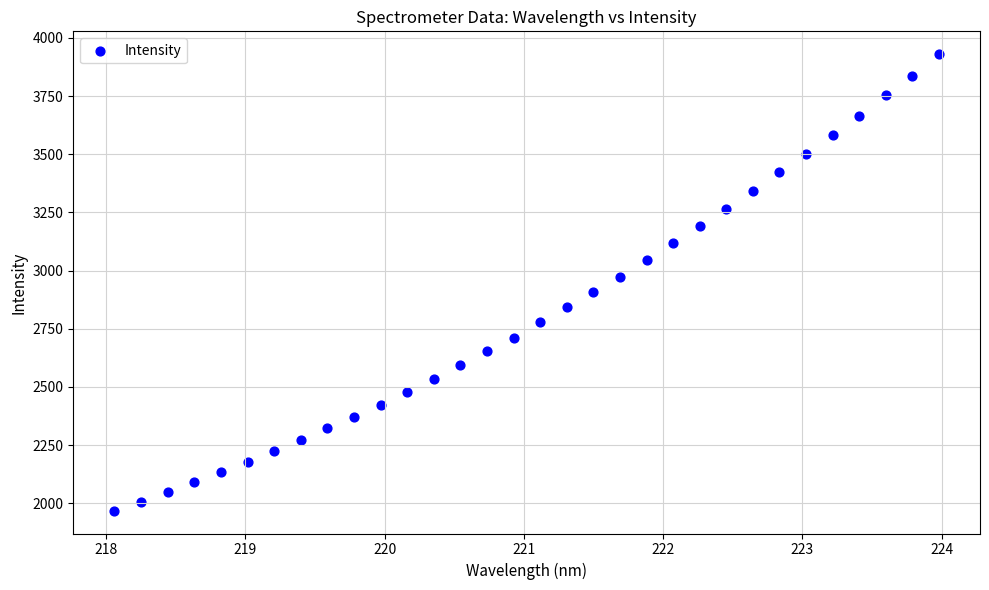

What is the range of X values (max minus min)?

5.9